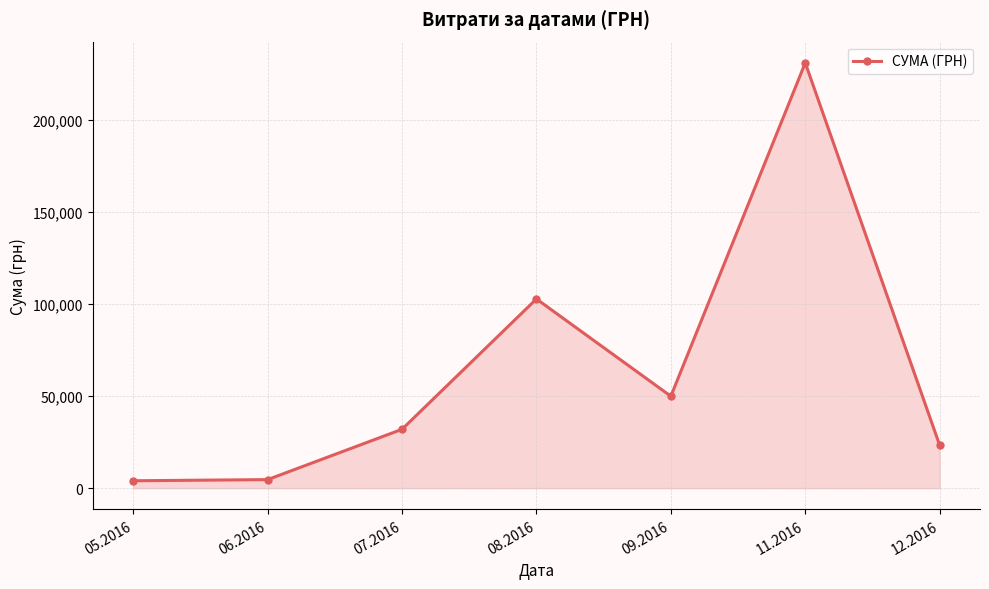

How many lines are shown in the chart?

1